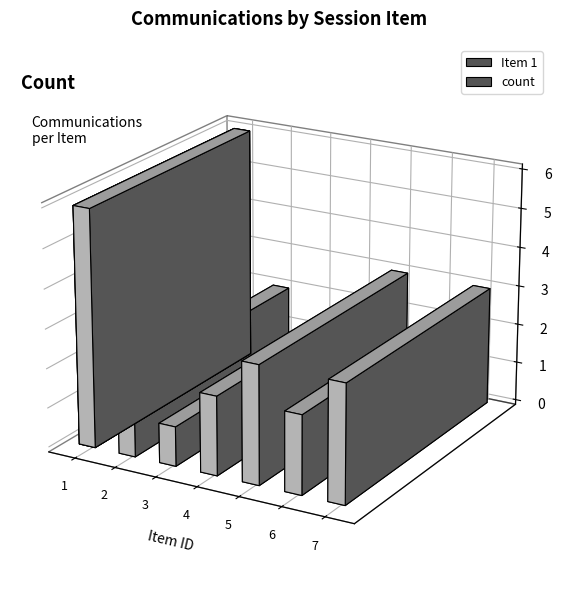

Is it true that the value at 2 is 2?

True